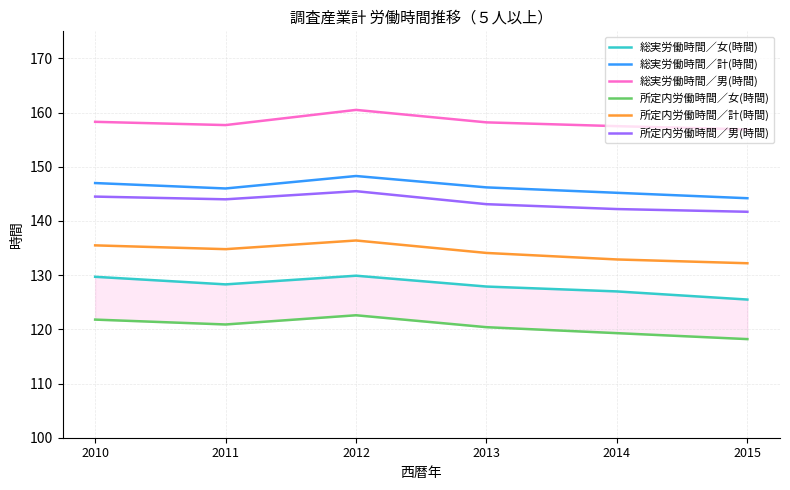

What is the difference between the maximum and minimum values in the 総実労働時間／男(時間) series?

3.6